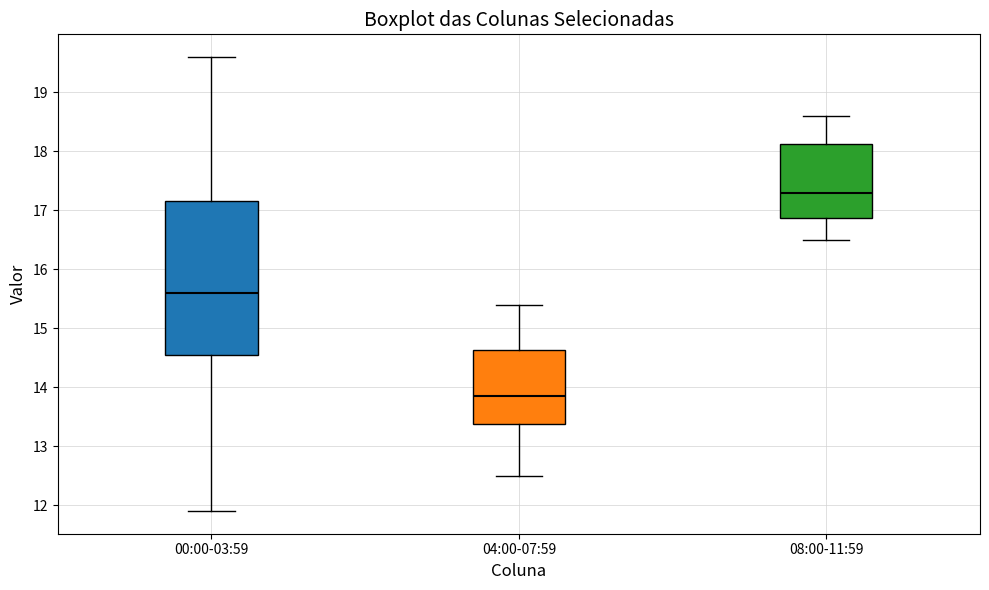

Reading left to right, transcribe this box plot: for each box, give where its median line is, the range the box spans, and where its two whiskers end, as read against the y-axis. The values are not printed on the chart, so give them approximately, as read against the axis.

00:00-03:59: median 15.6, box 14.6 to 17.2, whiskers 11.9 to 19.6
04:00-07:59: median 13.9, box 13.4 to 14.6, whiskers 12.5 to 15.4
08:00-11:59: median 17.3, box 16.9 to 18.1, whiskers 16.5 to 18.6